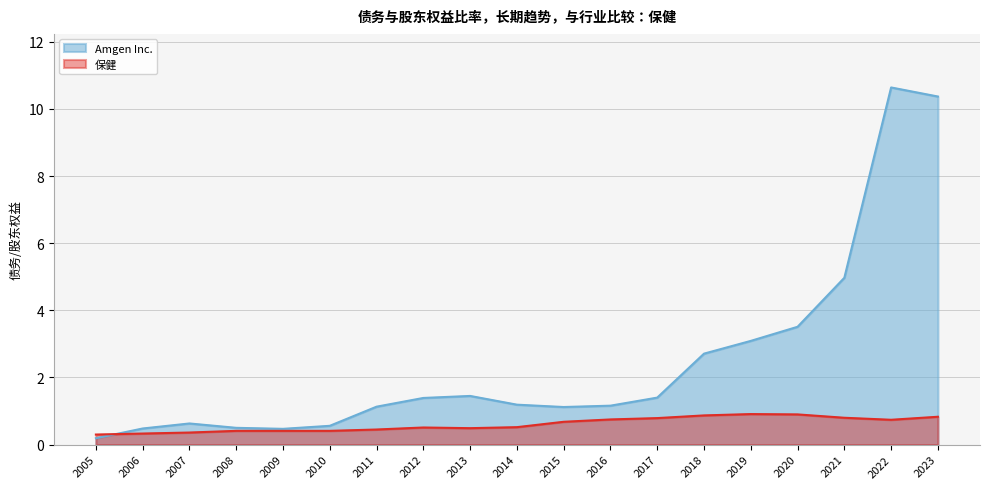

Which has a higher value, 2012 or 2017?

2017